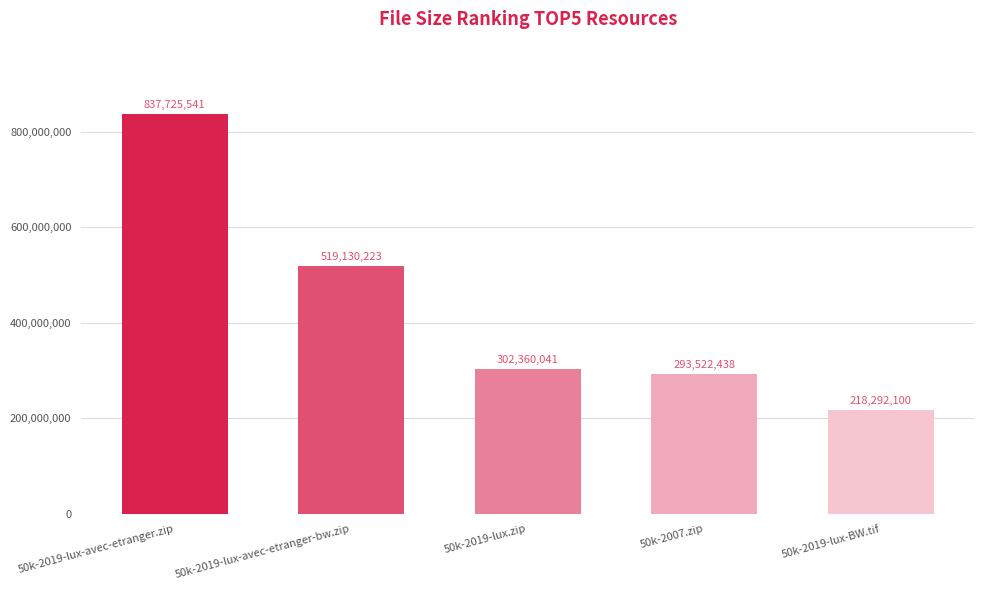

Reading left to right, transcribe all the data shown in this chart.

50k-2019-lux-avec-etranger.zip=837725541	50k-2019-lux-avec-etranger-bw.zip=519130223	50k-2019-lux.zip=302360041	50k-2007.zip=293522438	50k-2019-lux-BW.tif=218292100